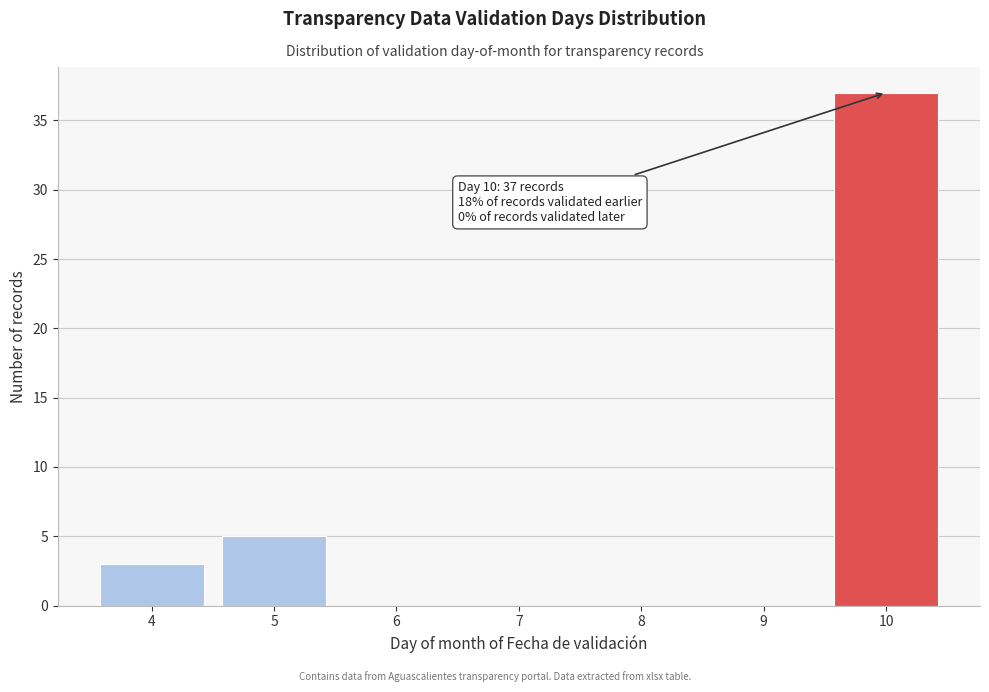

Reading left to right, transcribe all the data shown in this chart.

4=3	5=5	6=0	7=0	8=0	9=0	10=37